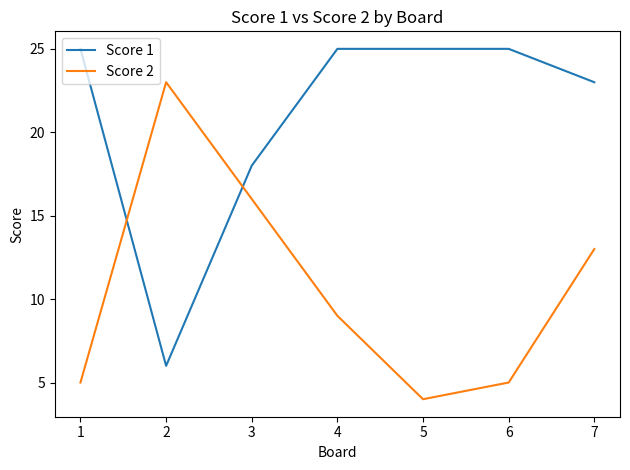

The Score 1 series shows 25 at 1. True or false?

True